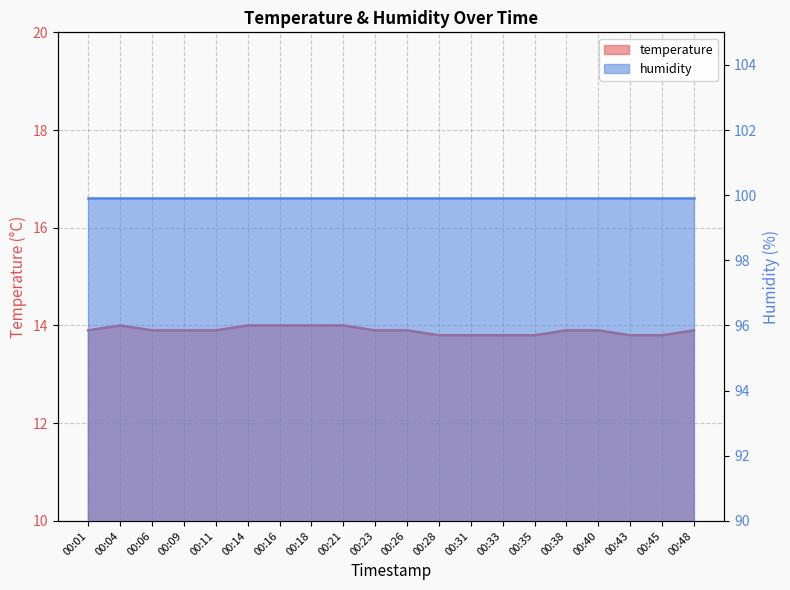

What is the value of the 12th point from the left?

13.8